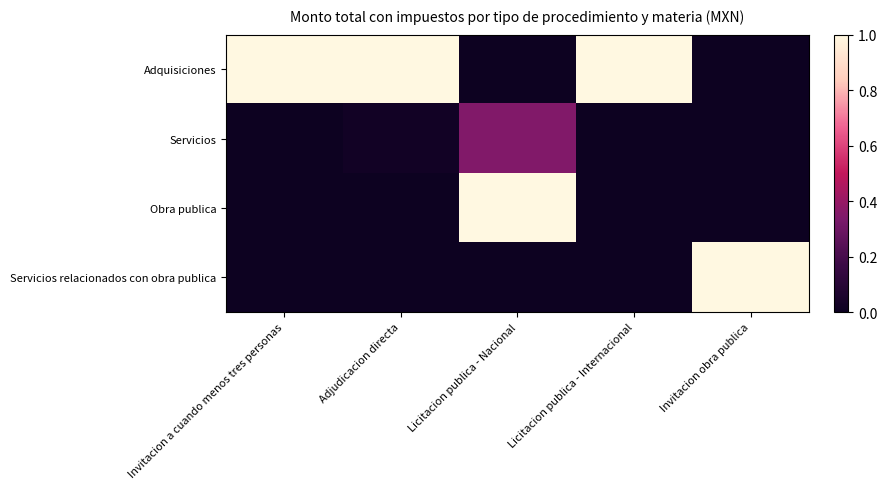

How many distinct data groups are displayed?

4